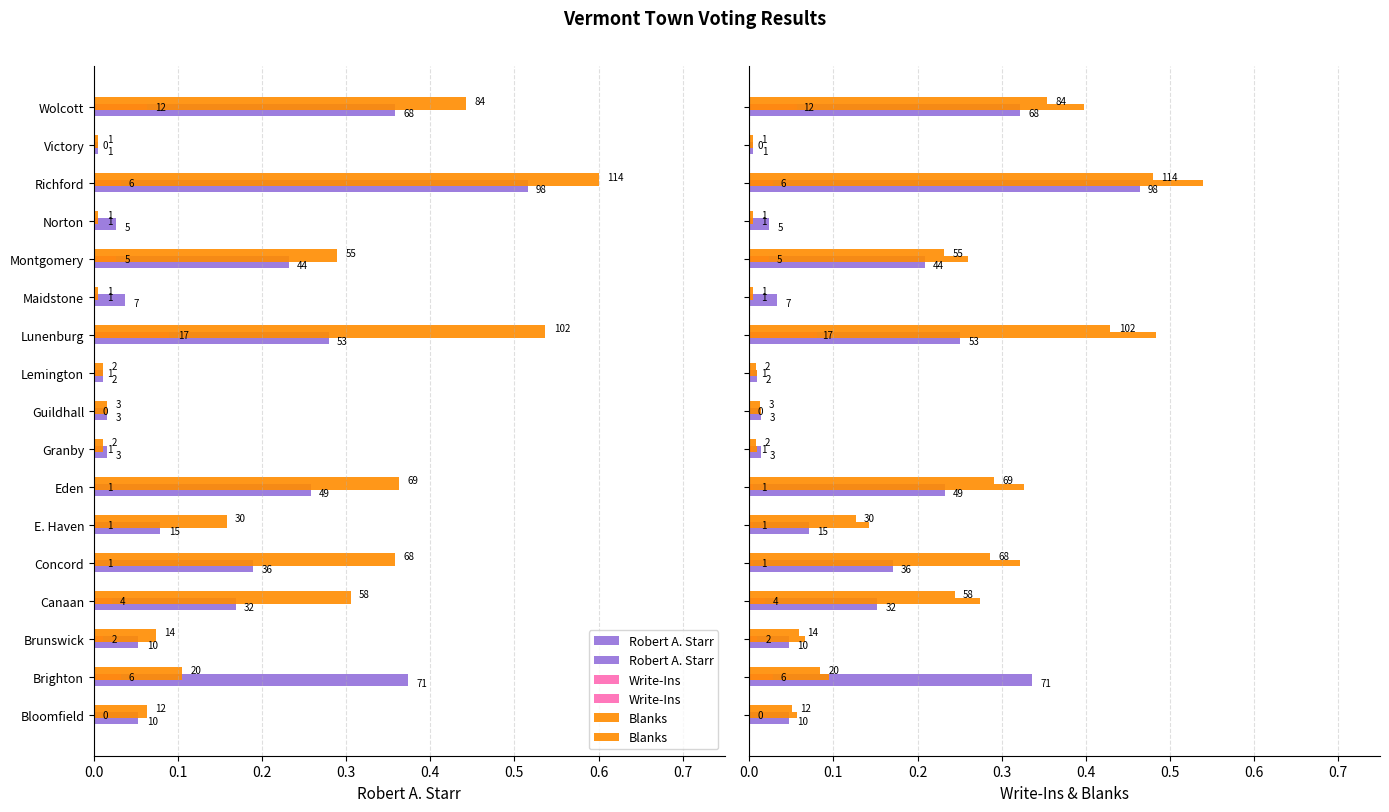

Are the bars horizontal?

Yes